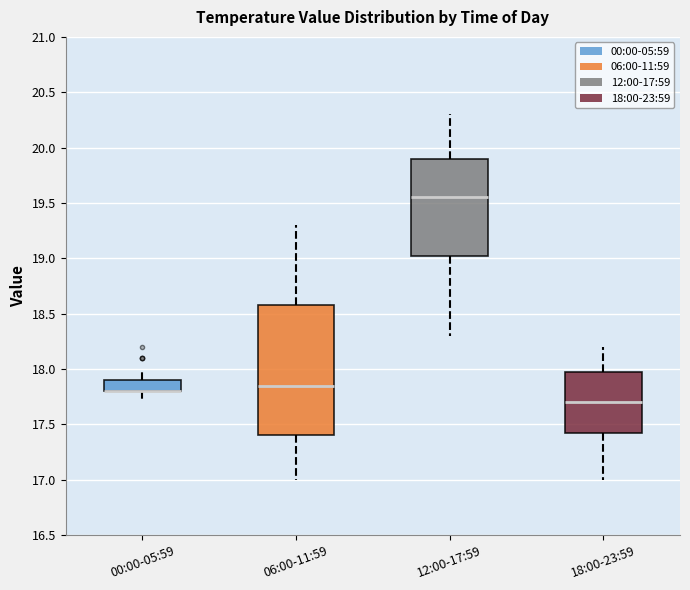

Which box is the tallest, from its lower edge to its upper edge?

06:00-11:59